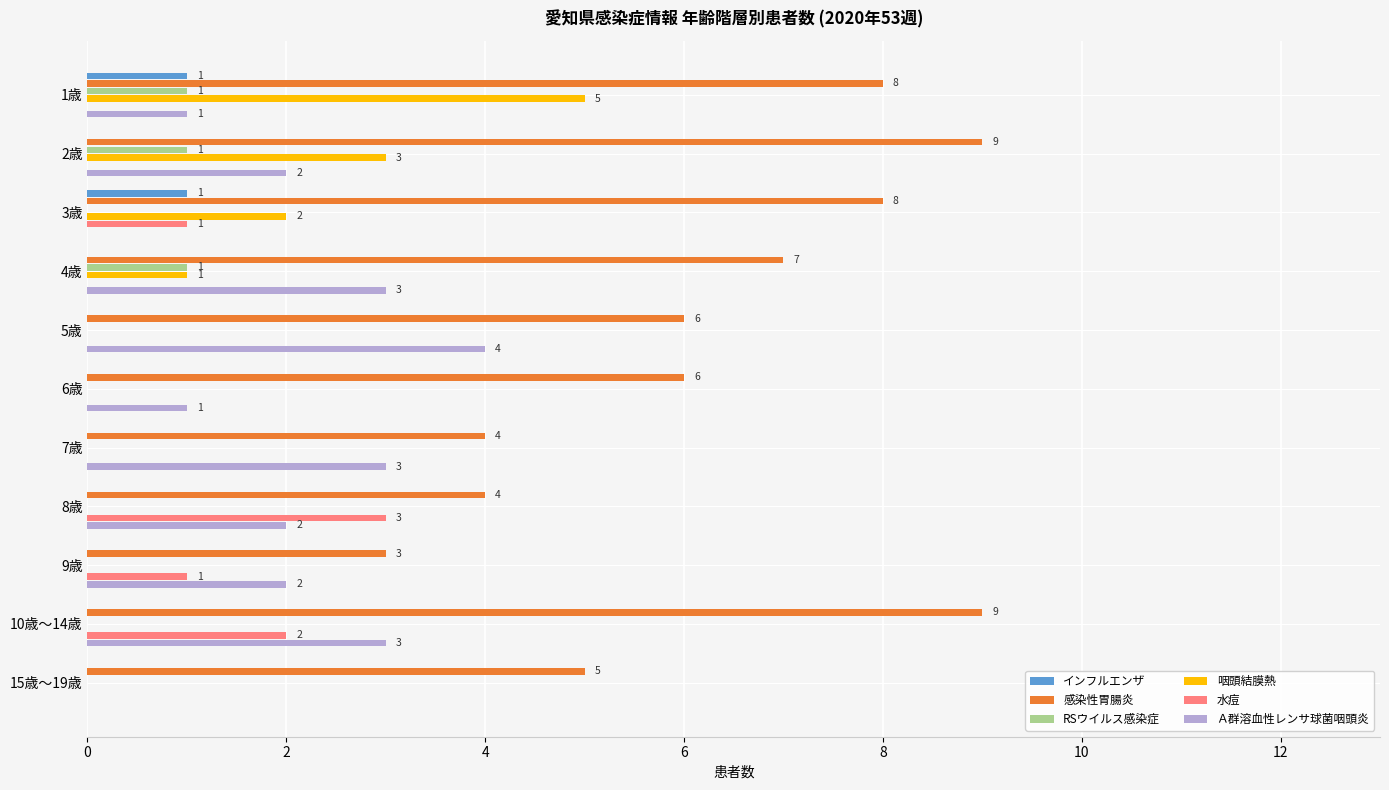

The value of インフルエンザ at 9歳 is 1. True or false?

False